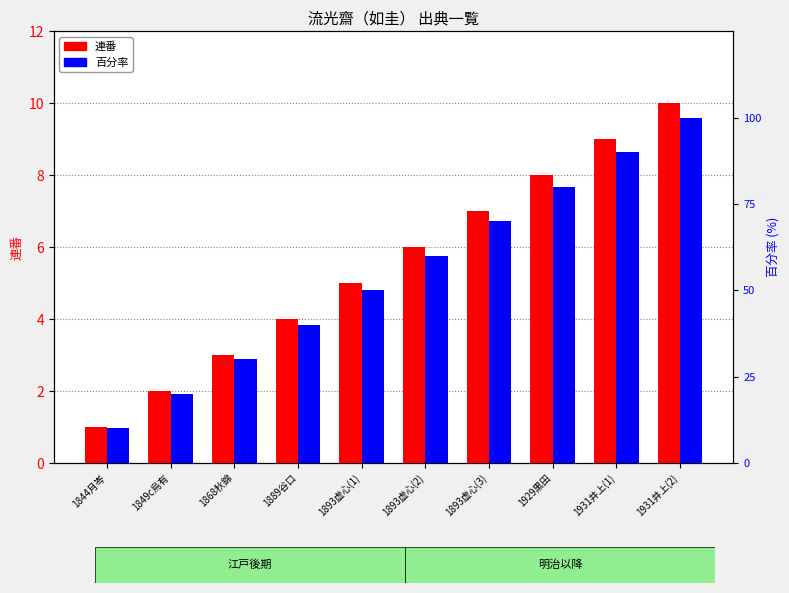

List the series in order of their peak value, lowest first.

連番, 連番 (百分率)